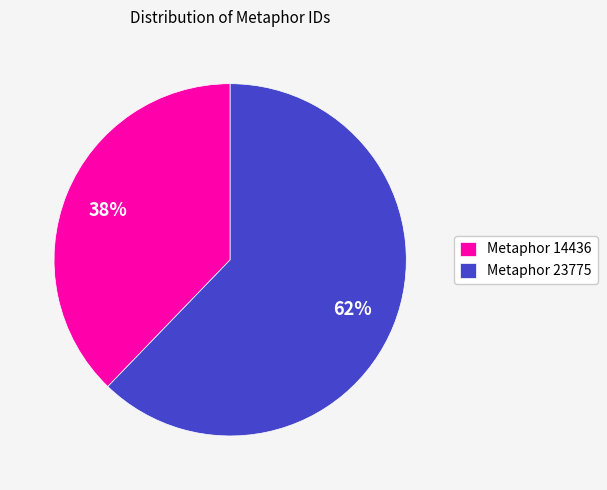

How many segments does this pie chart have?

2